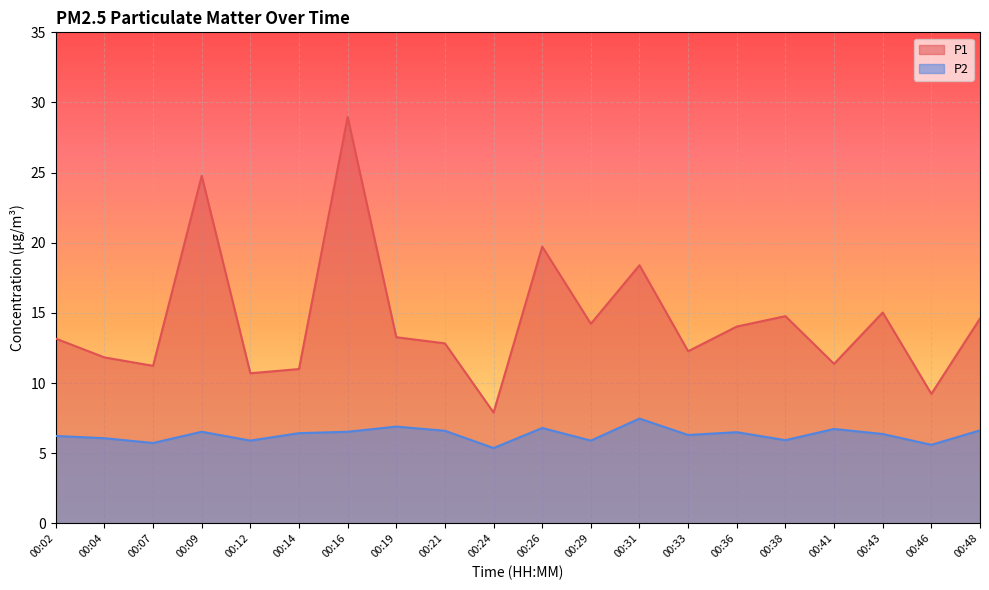

Reading right to left, extract all data points from this chart.

P1: 00:48=14.6	00:46=9.2	00:43=15.0	00:41=11.4	00:38=14.8	00:36=14.0	00:33=12.3	00:31=18.4	00:29=14.2	00:26=19.7	00:24=7.9	00:21=12.8	00:19=13.3	00:16=29.0	00:14=11.0	00:12=10.7	00:09=24.8	00:07=11.2	00:04=11.8	00:02=13.2
P2: 00:48=6.6	00:46=5.6	00:43=6.4	00:41=6.7	00:38=5.9	00:36=6.5	00:33=6.3	00:31=7.5	00:29=5.9	00:26=6.8	00:24=5.4	00:21=6.6	00:19=6.9	00:16=6.5	00:14=6.4	00:12=5.9	00:09=6.5	00:07=5.7	00:04=6.1	00:02=6.2